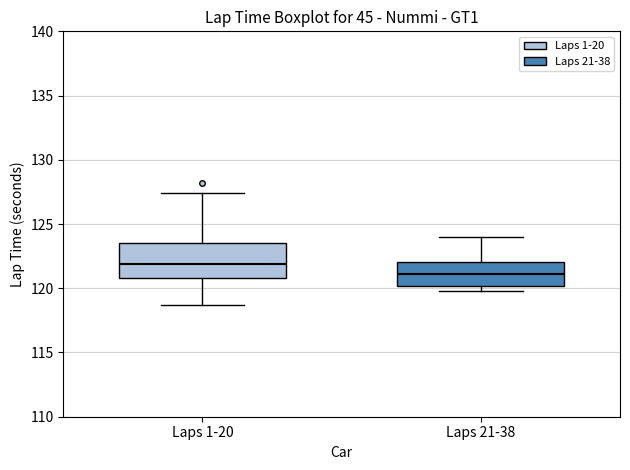

Reading left to right, transcribe this box plot: for each box, give where its median line is, the range the box spans, and where its two whiskers end, as read against the y-axis. The values are not printed on the chart, so give them approximately, as read against the axis.

Laps 1-20: median 122.0, box 121.0 to 123.5, whiskers 118.5 to 127.5
Laps 21-38: median 121.0, box 120.0 to 122.0, whiskers 120.0 (just below the box's lower edge) to 124.0